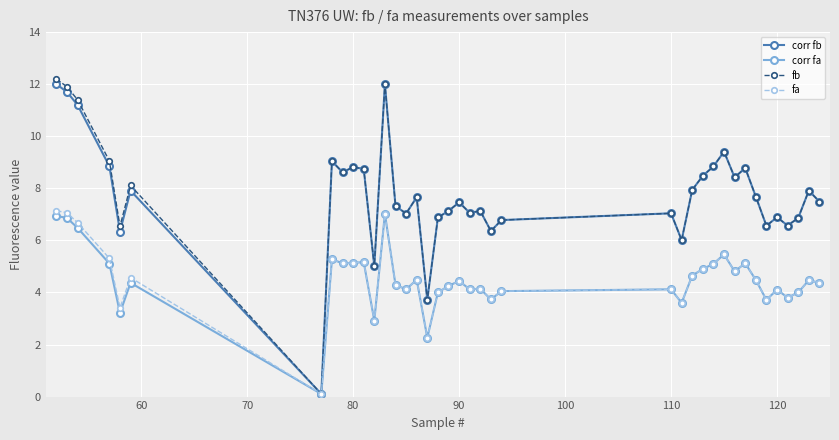

How many distinct data groups are displayed?

4